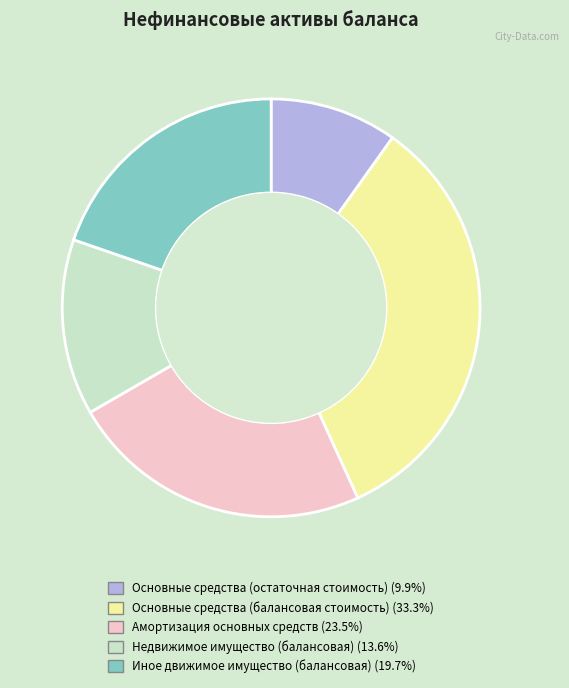

What is the ratio of the value at Амортизация основных средств to the value at Иное движимое имущество (балансовая)?

1.2